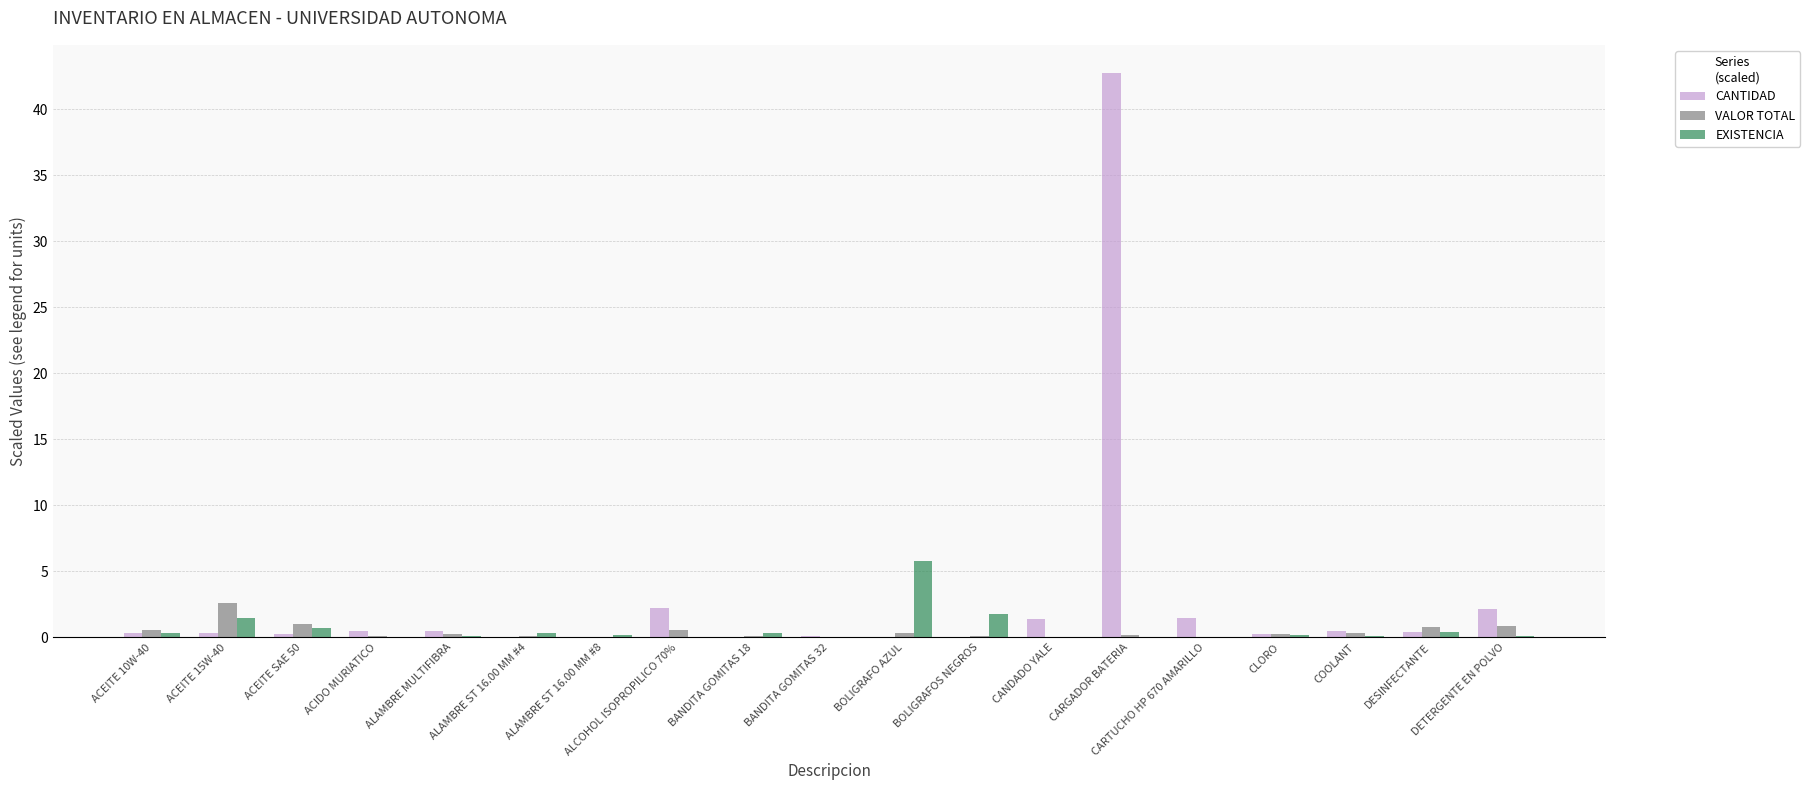

Which label corresponds to the largest value in the chart?

CARGADOR BATERIA